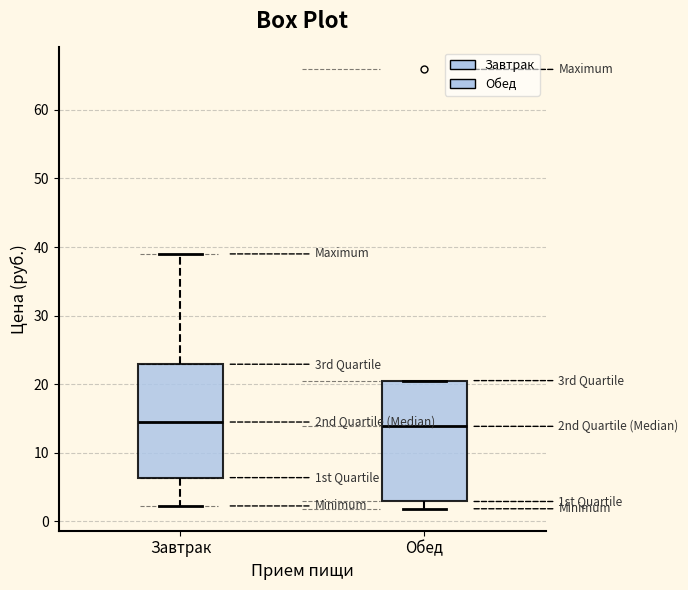

Where does the lower whisker of the box for Обед end on the y-axis? The values are not printed on the chart, so give them approximately, as read against the axis.

2